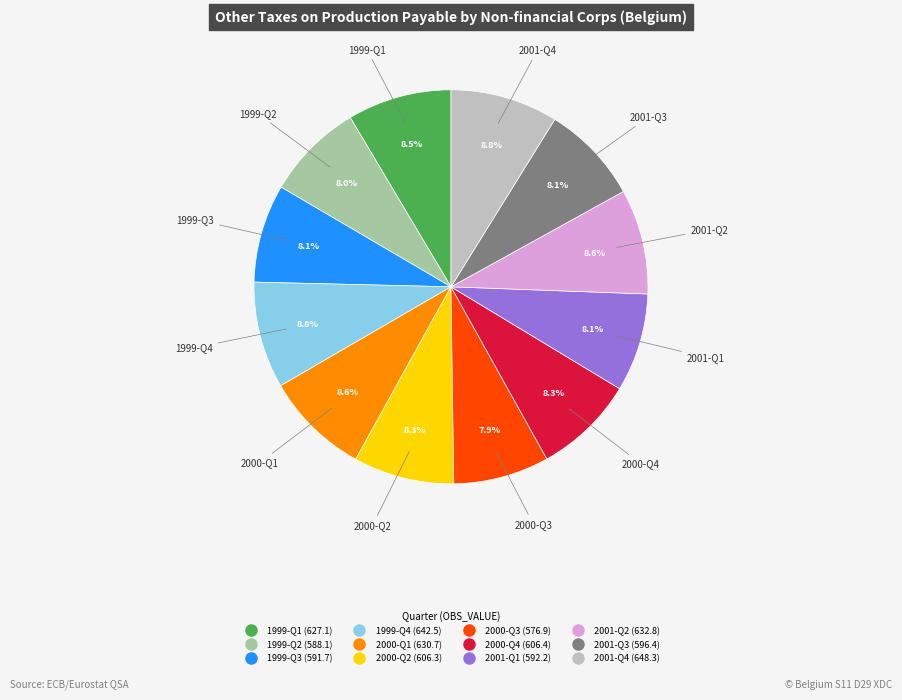

What percentage is the 1999-Q2 slice, to the nearest percent?

8%